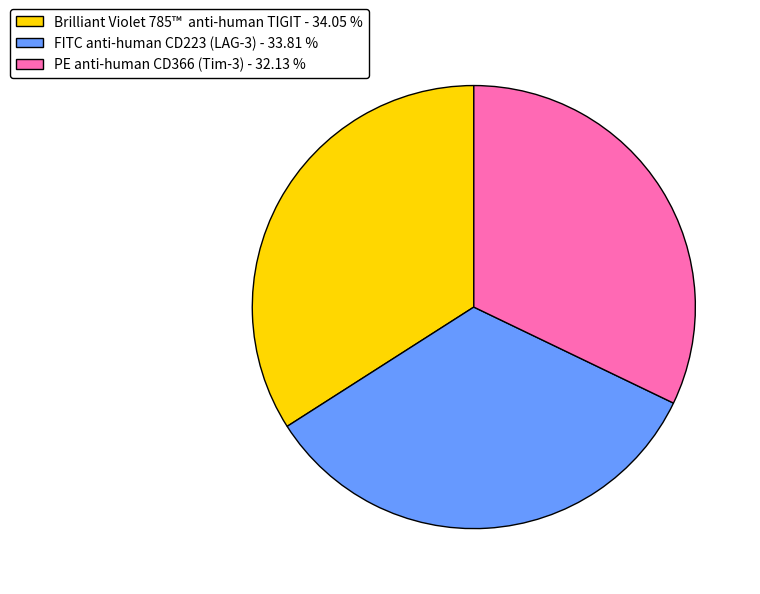

Is there any slice that represents more than half of the pie?

No